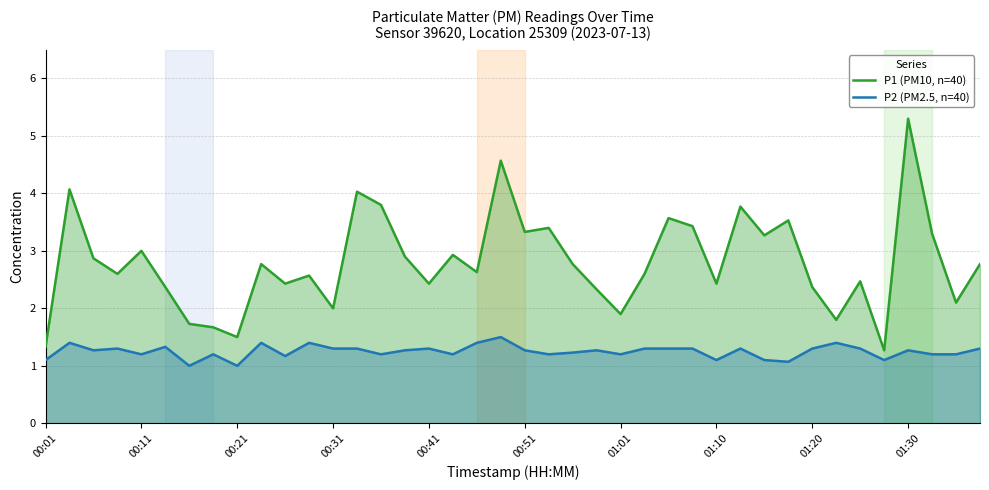

True or false: P1 (PM10, n=40) has a value of 5.3 at 01:30.

True